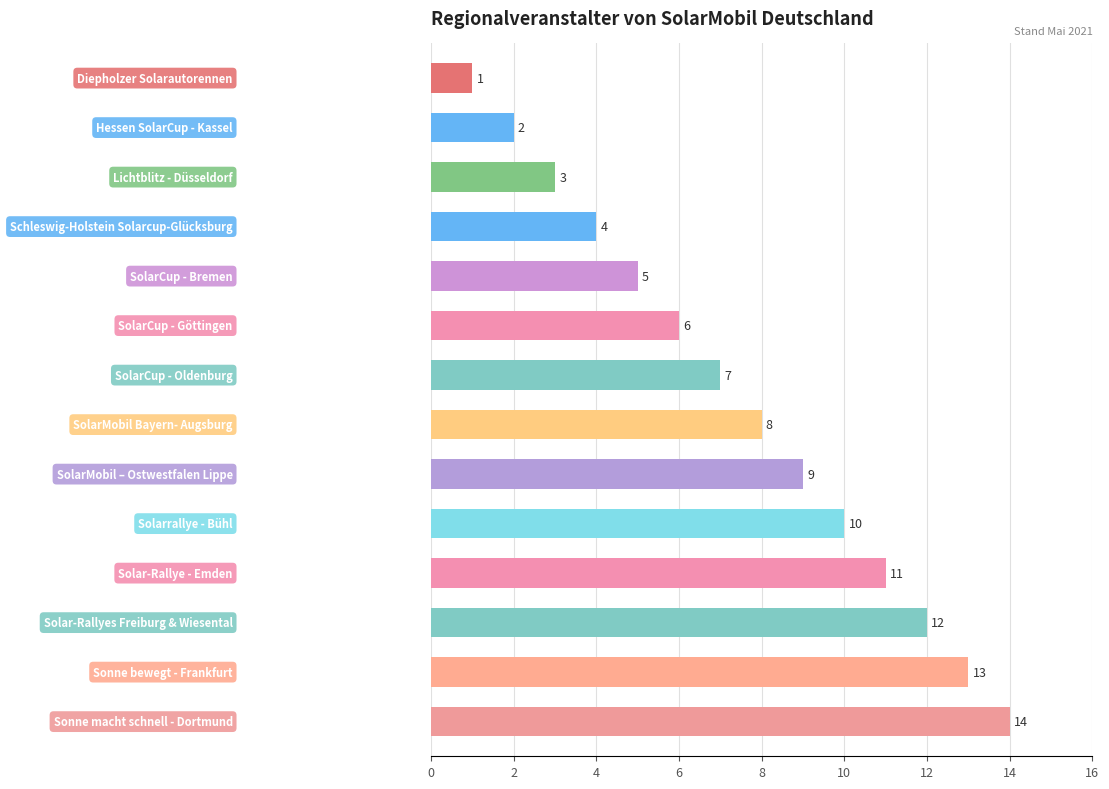

What is the greatest value displayed?

14